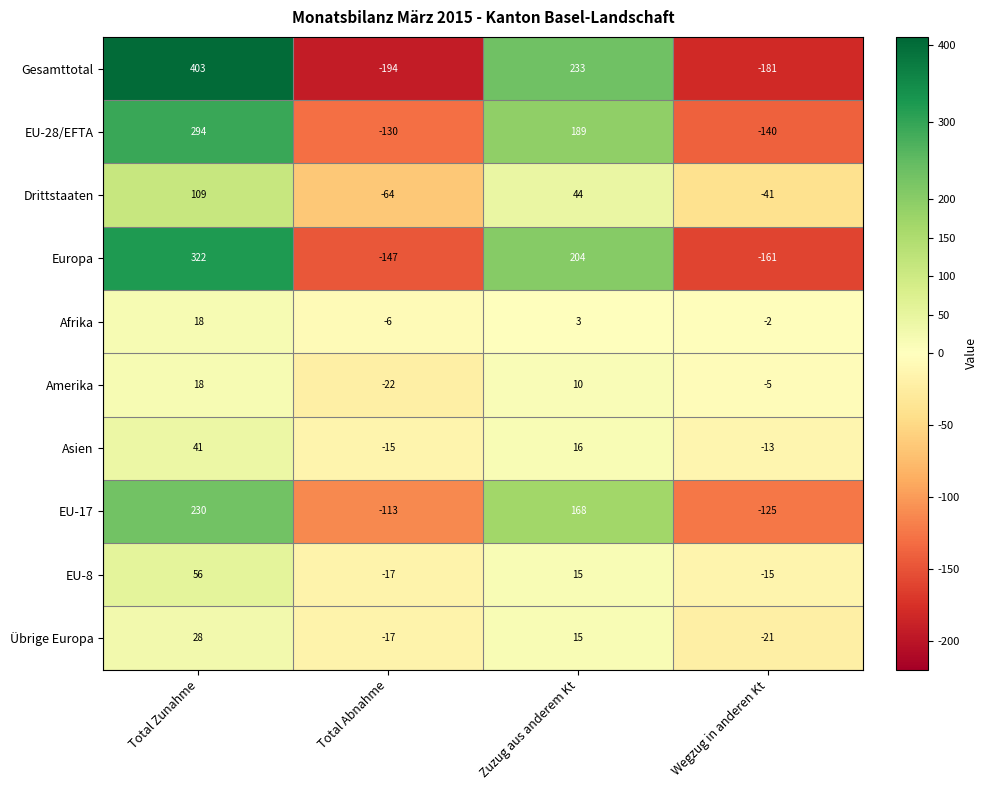

Rank the series at Wegzug in anderen Kt from highest to lowest value.

Afrika, Amerika, Asien, EU-8, Übrige Europa, Drittstaaten, EU-17, EU-28/EFTA, Europa, Gesamttotal